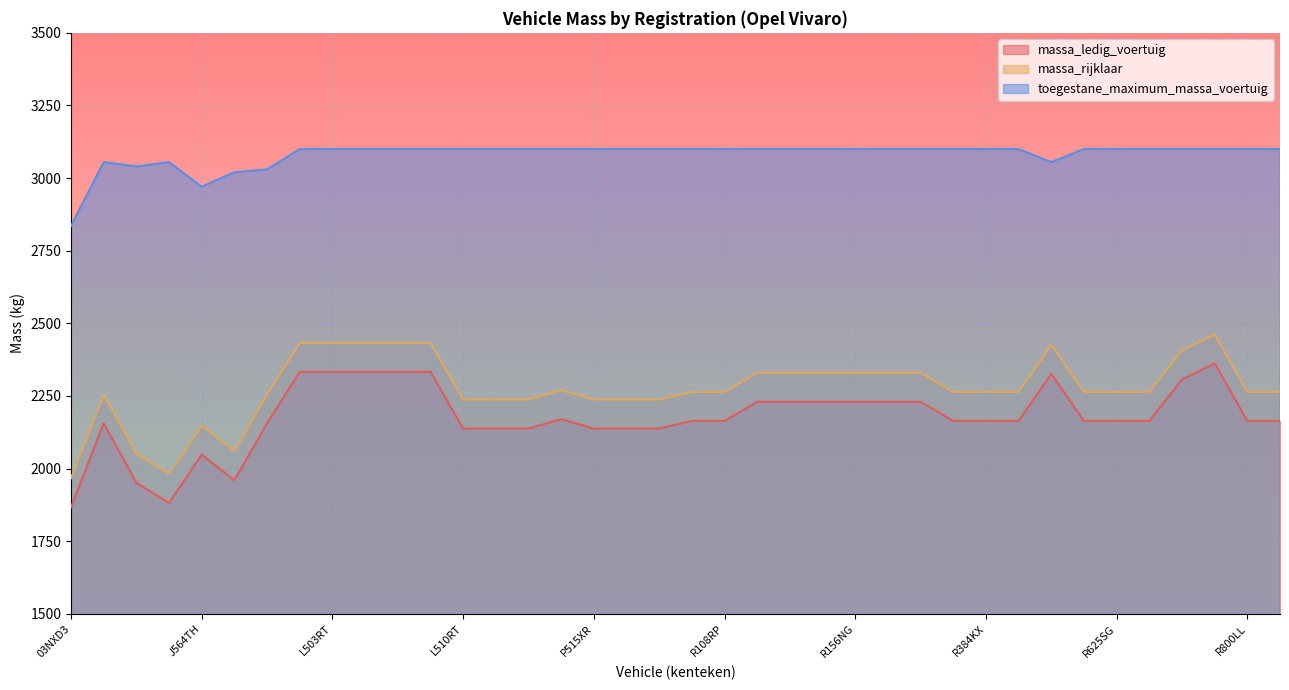

Reading left to right, list all the values displayed in this chart.

massa_ledig_voertuig: 1867	2156	1951	1882	2048	1960	2156	2333	2333	2333	2333	2333	2138	2138	2138	2170	2138	2138	2138	2164	2164	2230	2230	2230	2230	2230	2230	2164	2164	2164	2326	2164	2164	2164	2307	2362	2164	2164
massa_rijklaar: 1967	2256	2051	1982	2148	2060	2256	2433	2433	2433	2433	2433	2238	2238	2238	2270	2238	2238	2238	2264	2264	2330	2330	2330	2330	2330	2330	2264	2264	2264	2426	2264	2264	2264	2407	2462	2264	2264
toegestane_maximum_massa_voertuig: 2835	3055	3040	3055	2970	3020	3030	3100	3100	3100	3100	3100	3100	3100	3100	3100	3100	3100	3100	3100	3100	3100	3100	3100	3100	3100	3100	3100	3100	3100	3055	3100	3100	3100	3100	3100	3100	3100